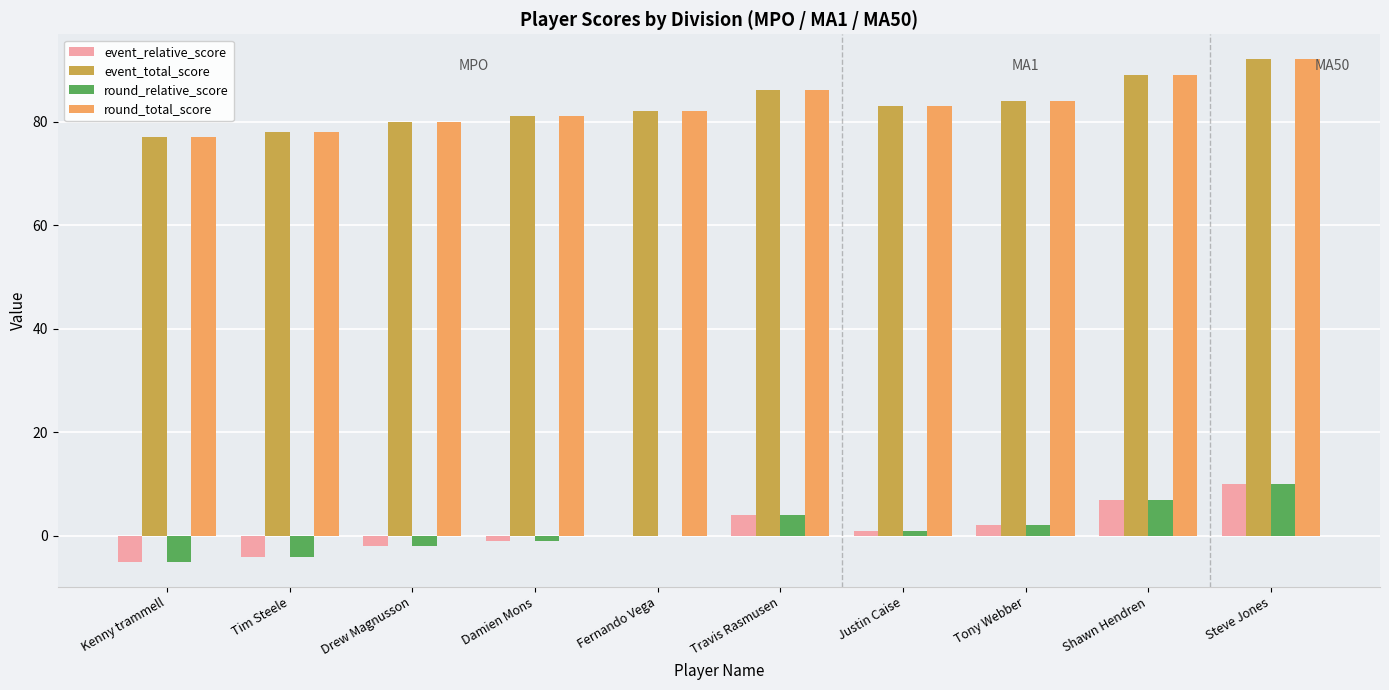

Reading right to left, what are all the values shown in this chart?

event_relative_score: 10	7	2	1	4	0	-1	-2	-4	-5
event_total_score: 92	89	84	83	86	82	81	80	78	77
round_relative_score: 10	7	2	1	4	0	-1	-2	-4	-5
round_total_score: 92	89	84	83	86	82	81	80	78	77